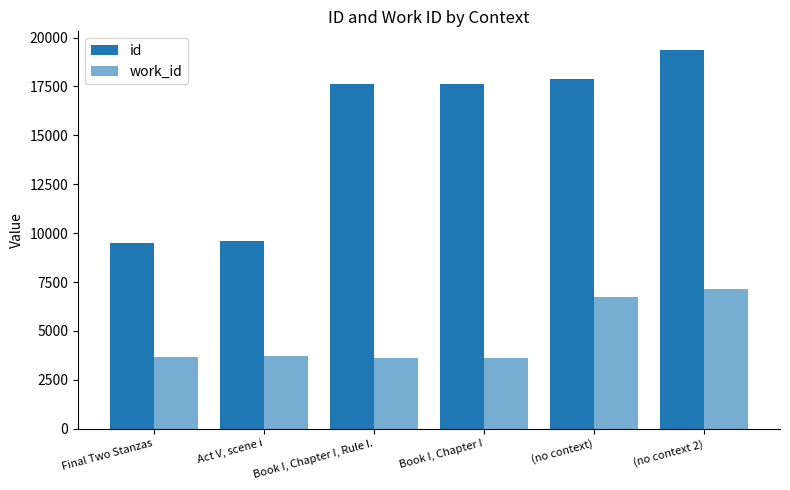

How many series are shown in this chart?

2